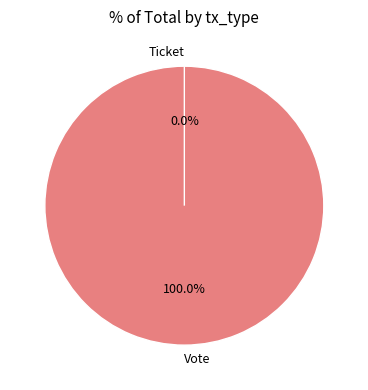

The Vote slice represents 100% of the pie. True or false?

True